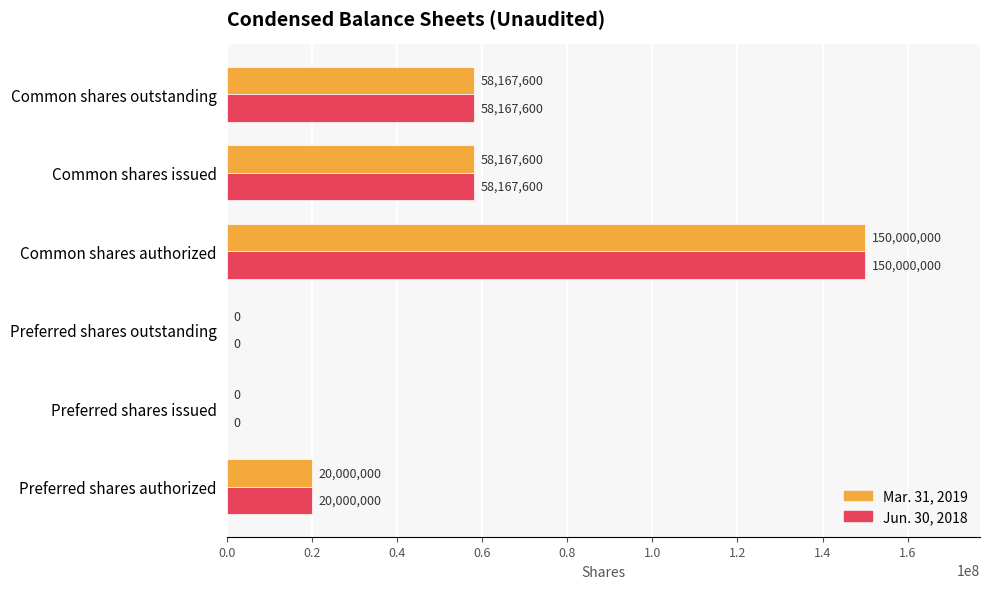

How many Mar. 31, 2019 values are between 0 and 58167600?

5